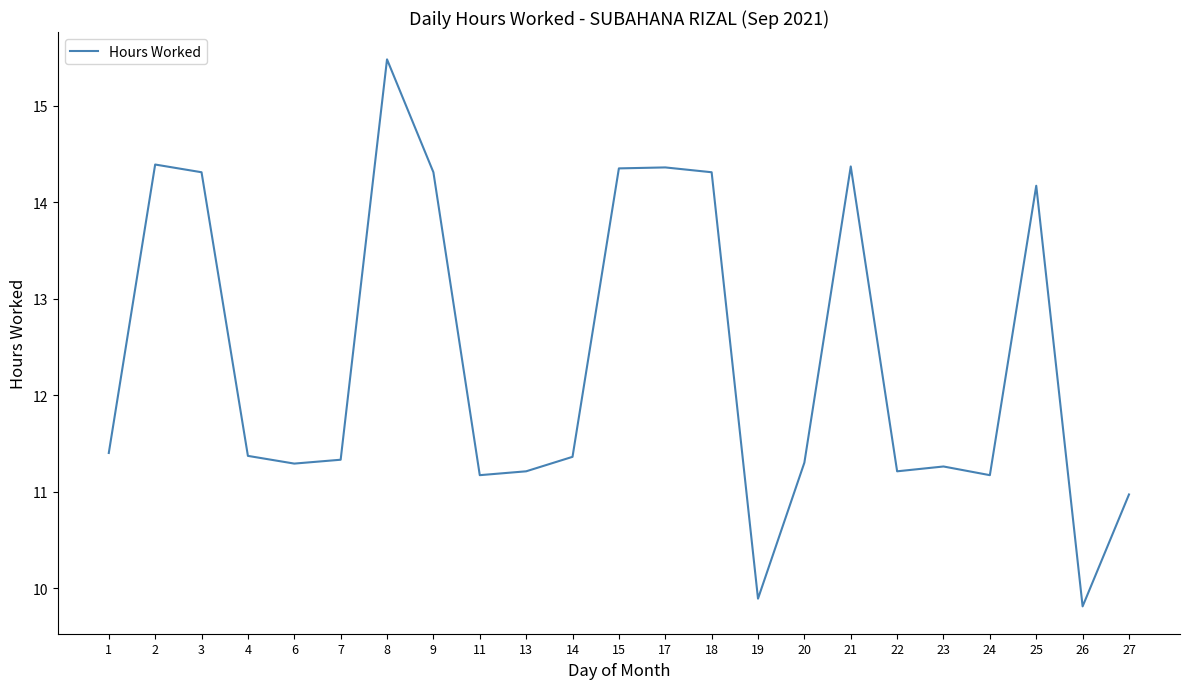

The chart shows a value of 5.6 at 22. True or false?

False